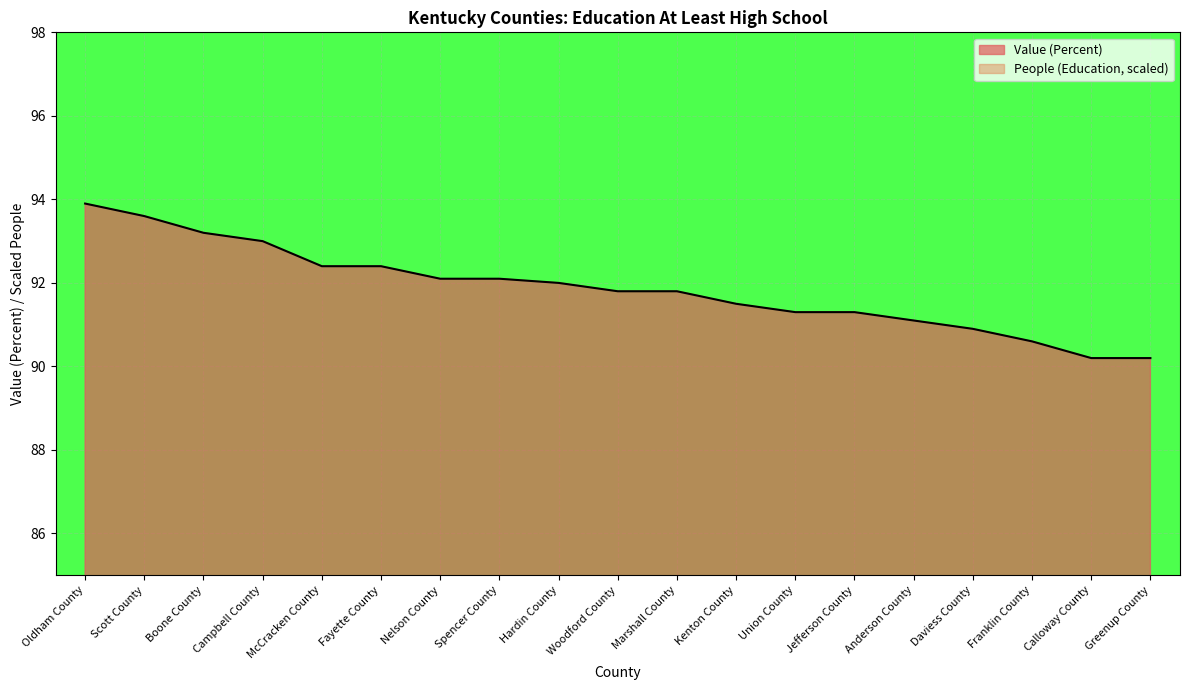

How many lines are shown in the chart?

2